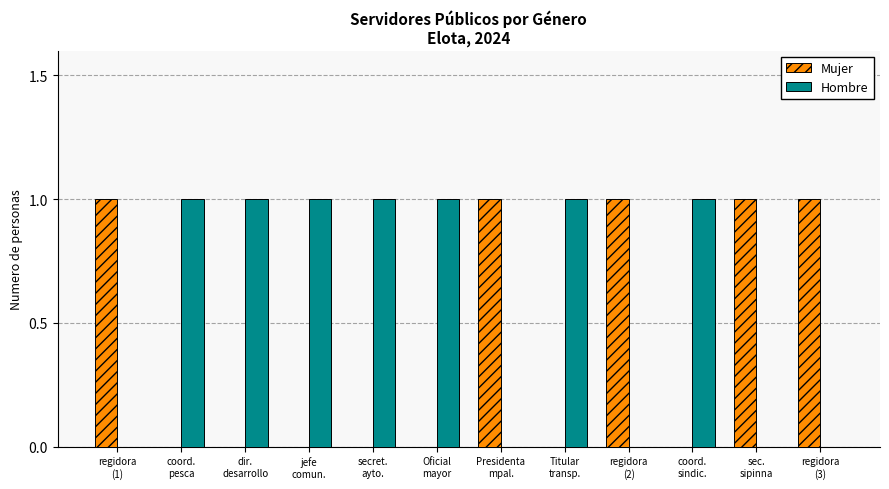

Count the Hombre values in the range 0 to 1.

12